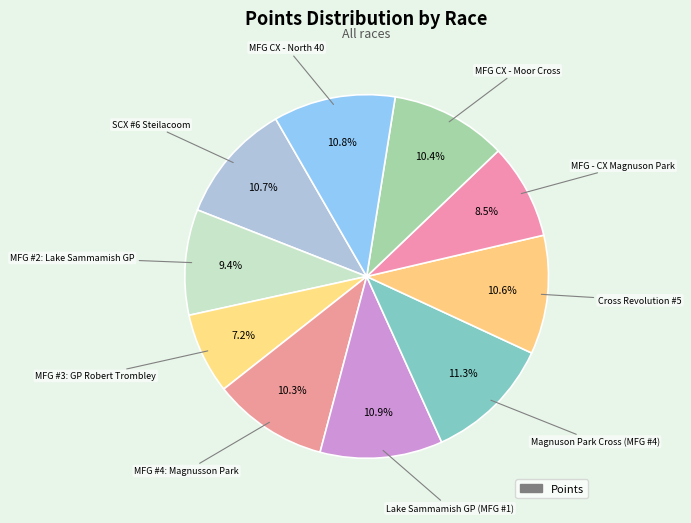

How many segments does this pie chart have?

10